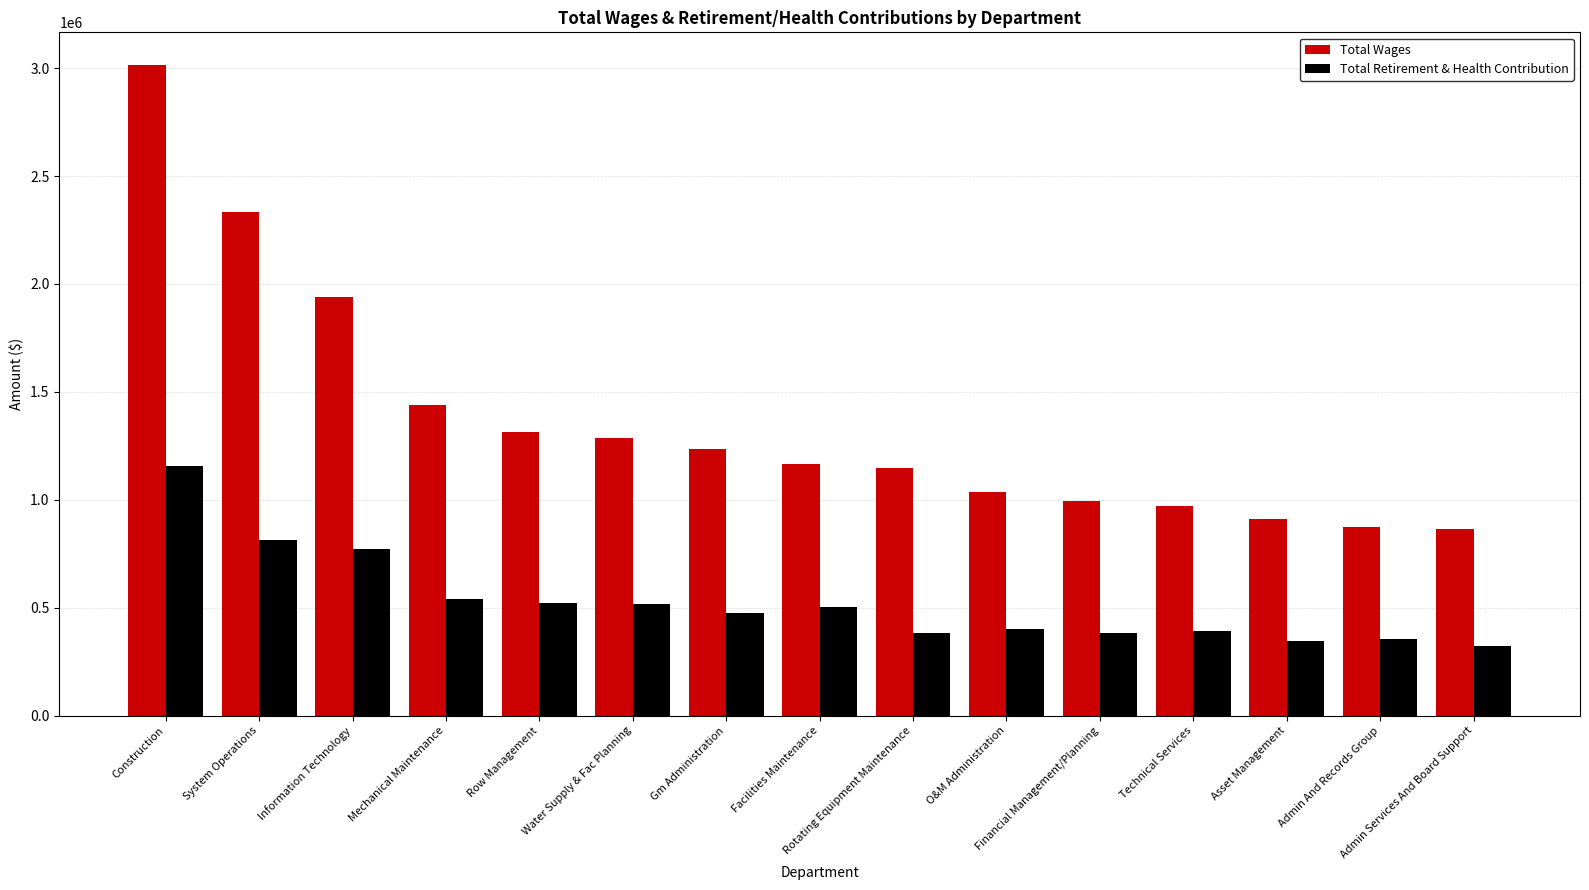

Is the value of Total Retirement & Health Contribution at Facilities Maintenance greater than the value of Total Wages at System Operations?

No